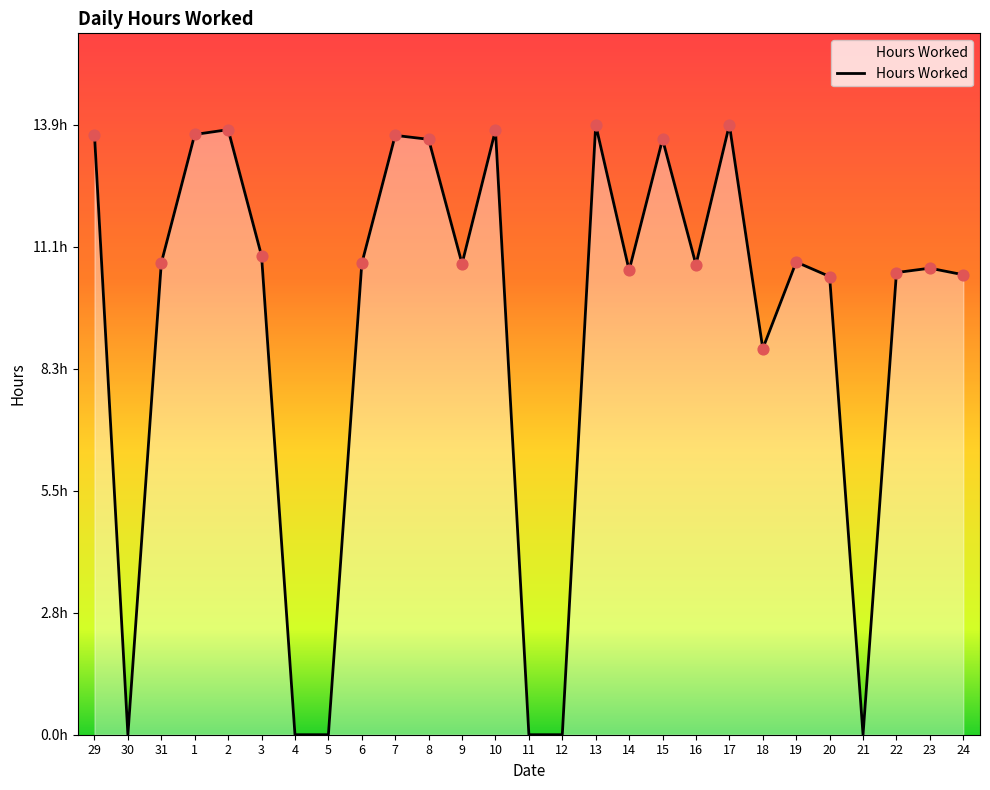

What is the ratio of the value at 23 to the value at 19?

1.0